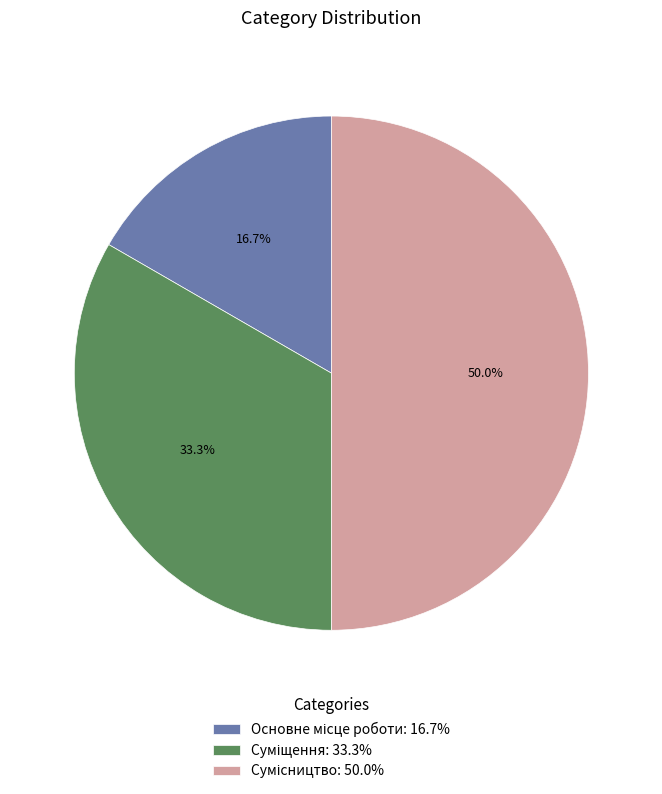

To the nearest percent, what is the difference between the largest and smallest slice percentages?

33%